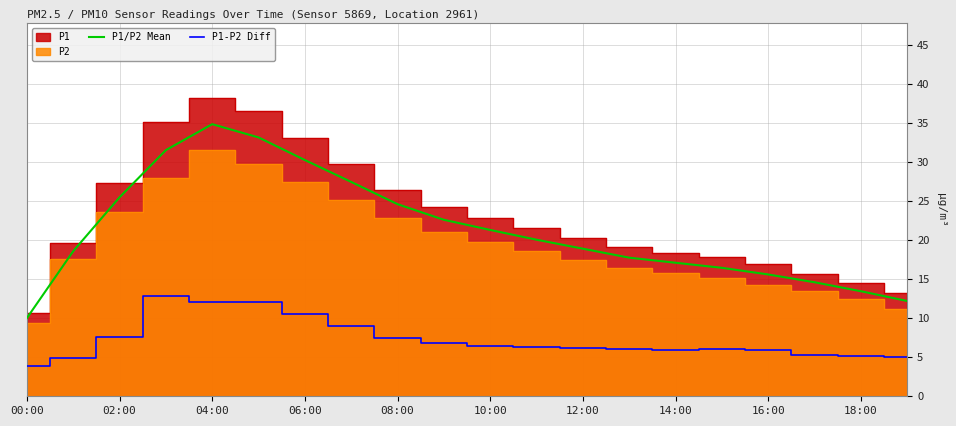

What is the difference between the second highest and second lowest values in the P1-P2 Diff series?

7.1